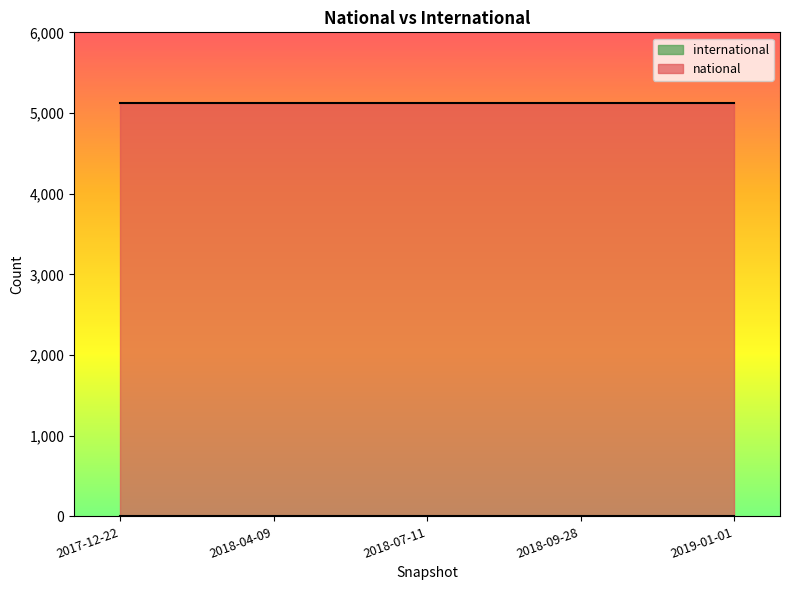

What is the total value across all series at 2019-01-01?

5130